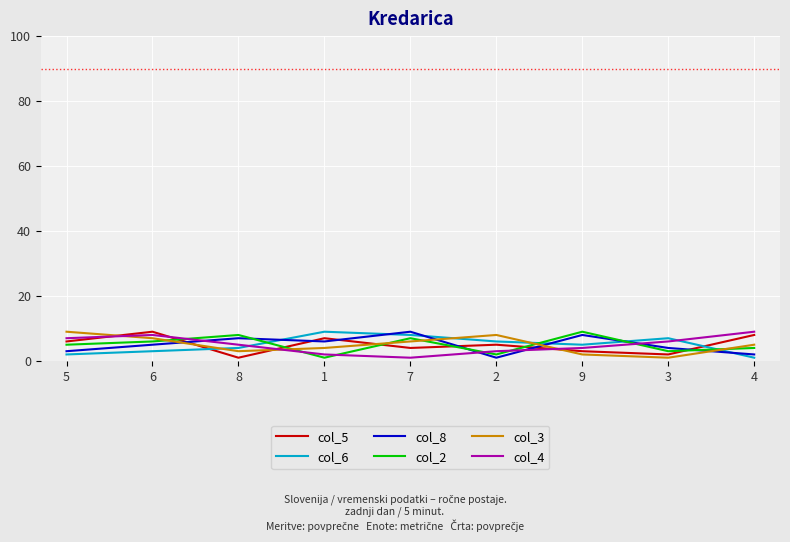

Is it true that col_5 equals 1 at 8?

True